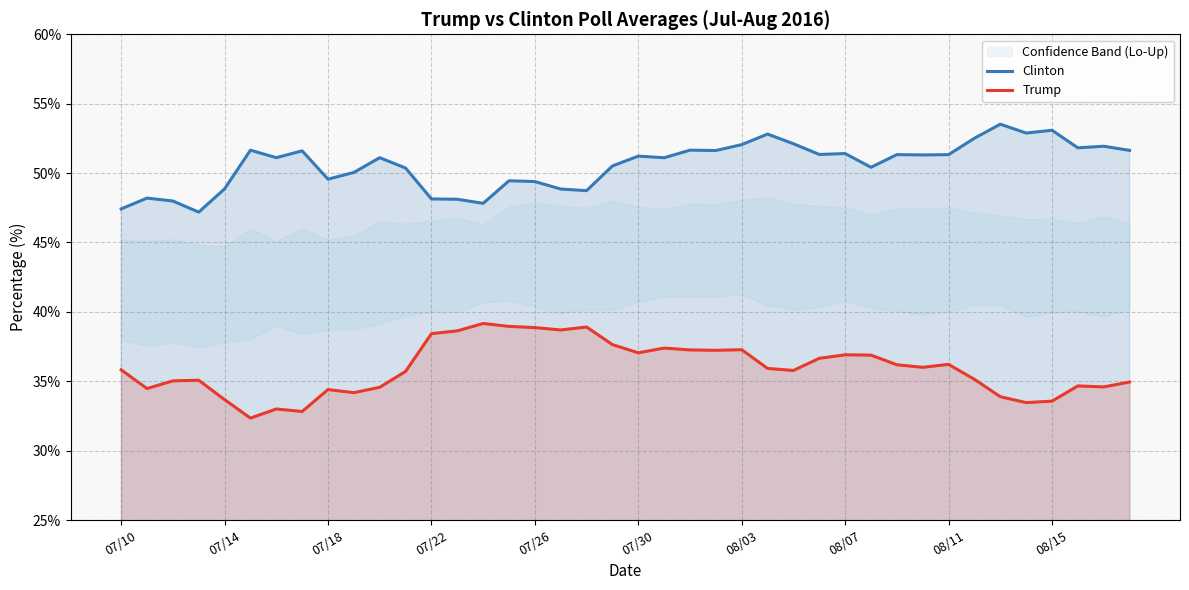

The value of Trump at 07/30 is 50.8. True or false?

False